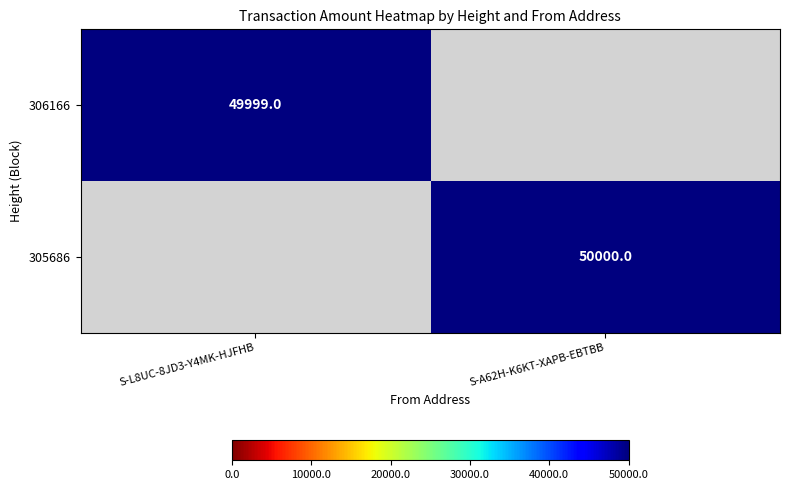

Is the value of 305686 at S-A62H-K6KT-XAPB-EBTBB greater than the value of 306166 at S-L8UC-8JD3-Y4MK-HJFHB?

Yes